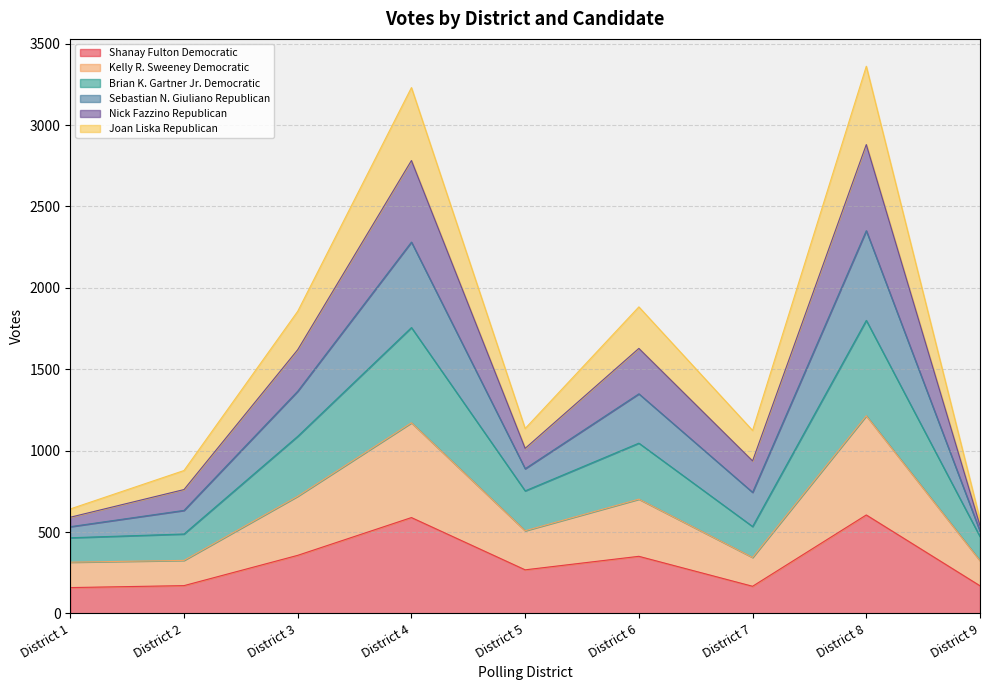

True or false: Shanay Fulton Democratic has a value of 167 at District 7.

True